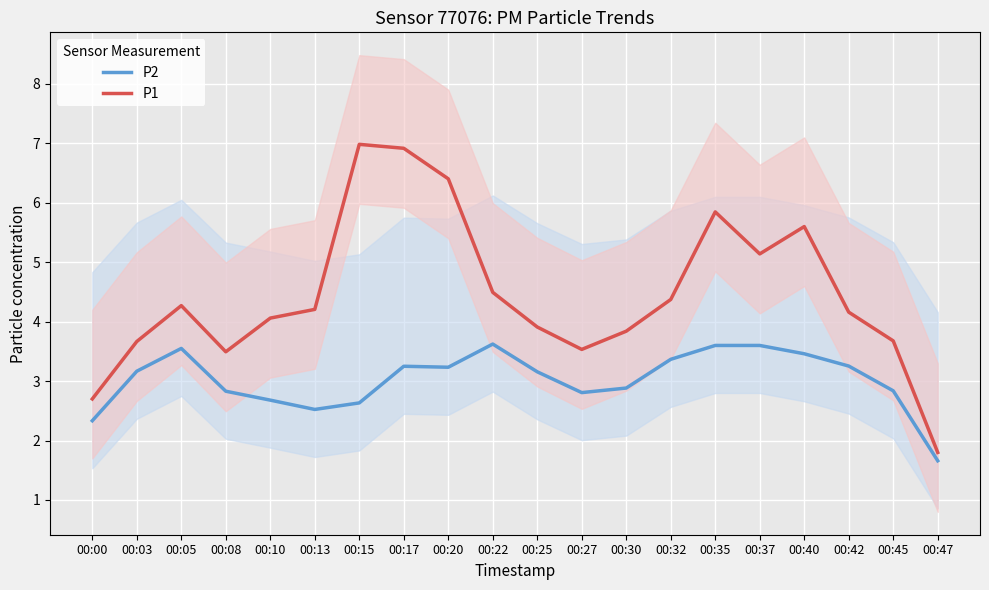

Between 00:30 and 00:37, which series saw the biggest shift?

P1